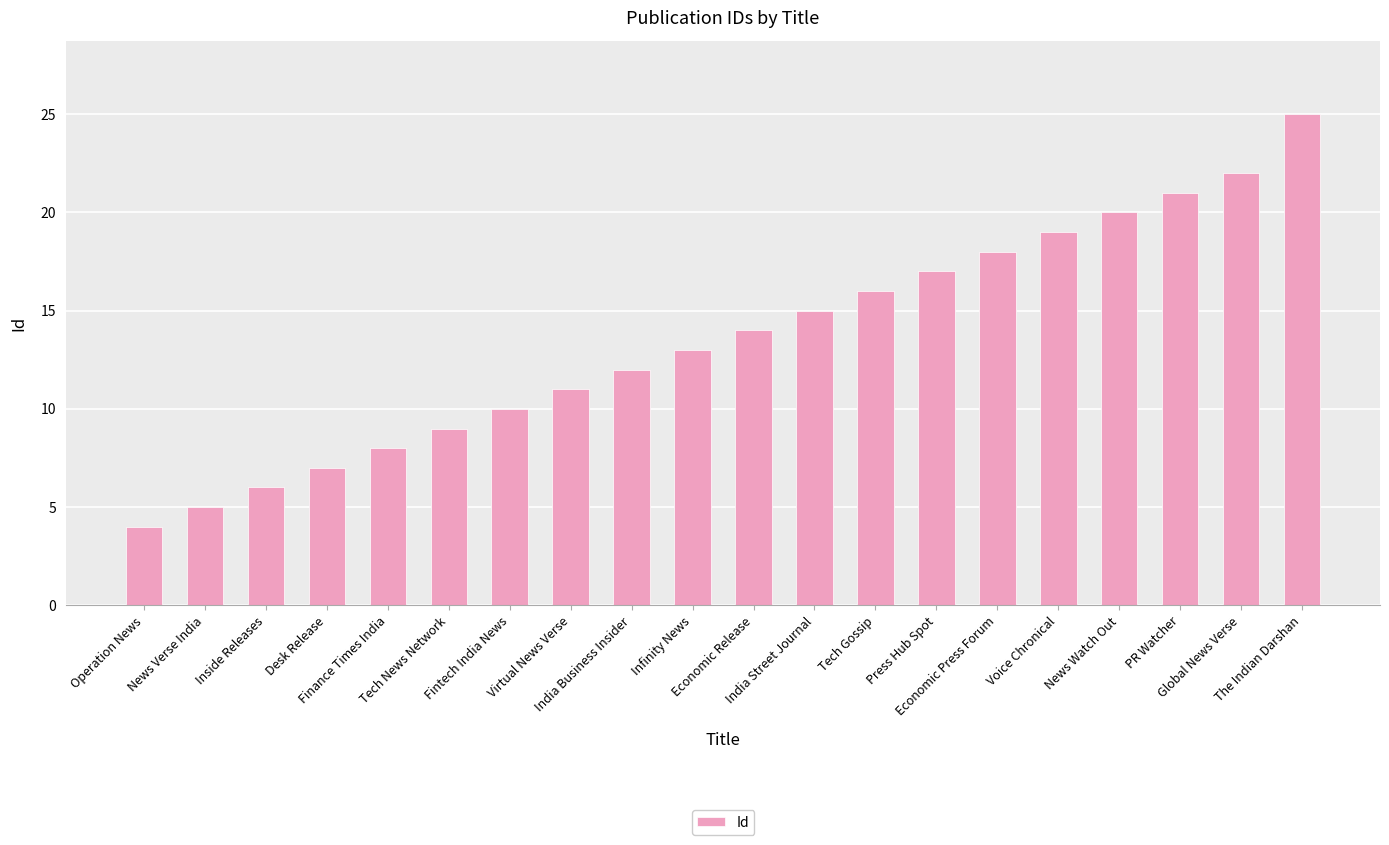

Does the chart contain stacked bars?

No